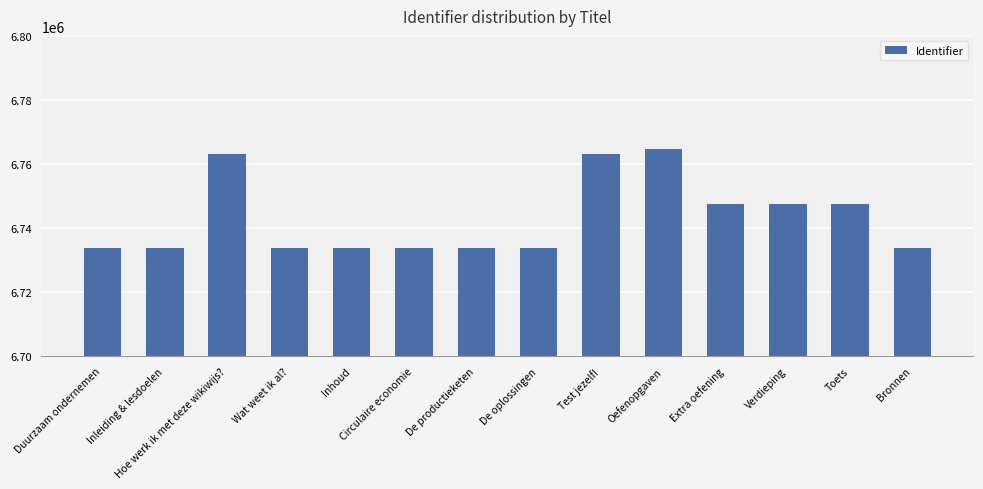

What is the label of the 10th bar from the left?

Oefenopgaven